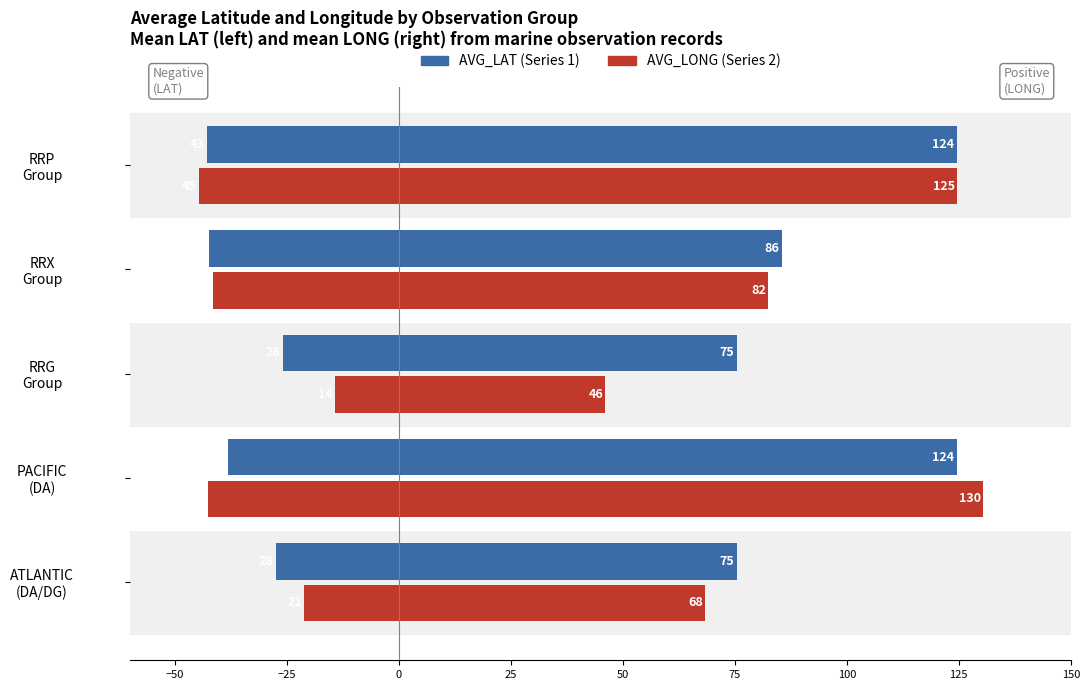

At PACIFIC (DA), list the series in order from largest to smallest.

AVG_LAT (Series 1), AVG_LONG (Series 2)